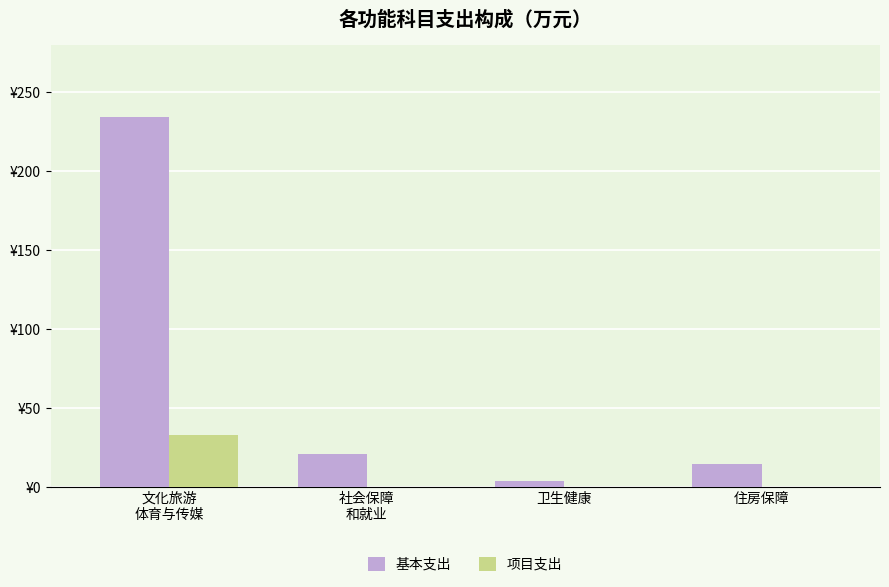

List the series in order of their peak value, lowest first.

项目支出, 基本支出